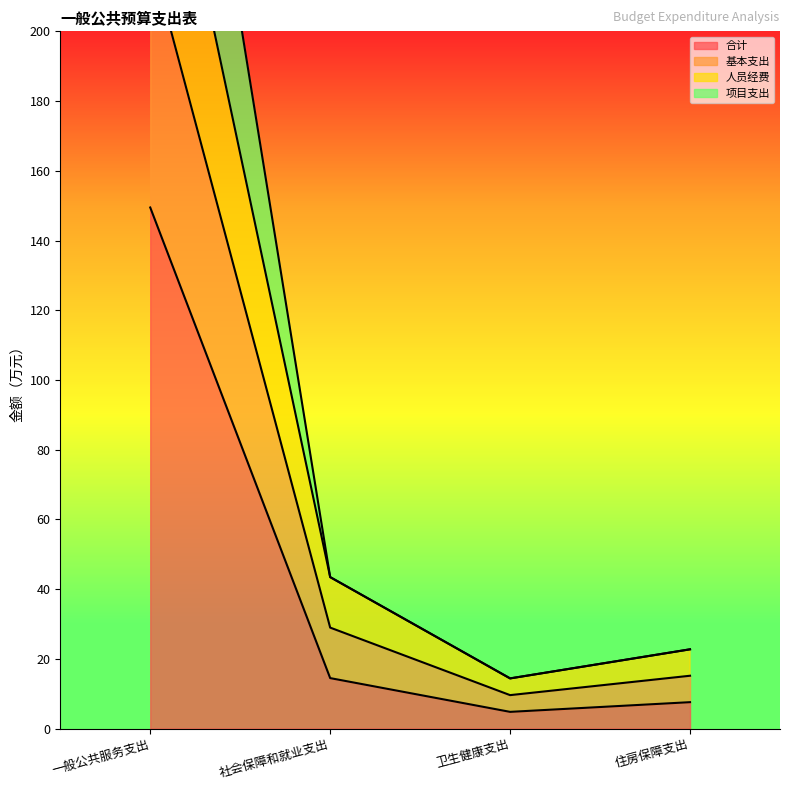

The 人员经费 series shows 15.2 at 住房保障支出. True or false?

True